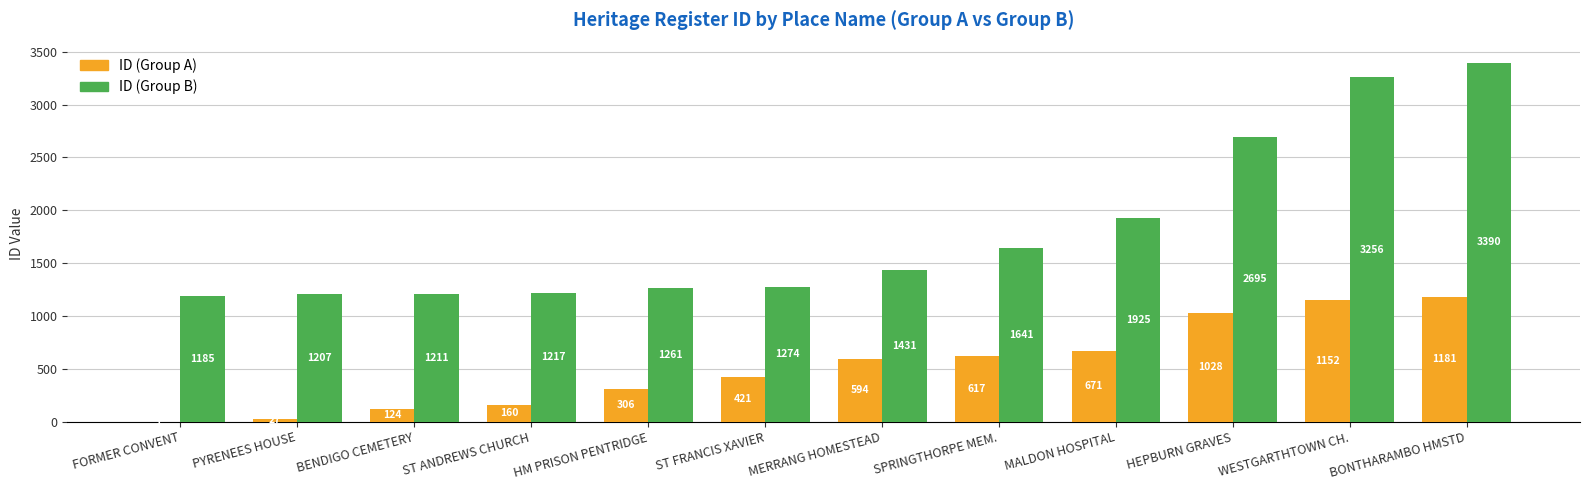

What is the sum of the ID (Group B) values at PYRENEES HOUSE and FORMER CONVENT?

2392